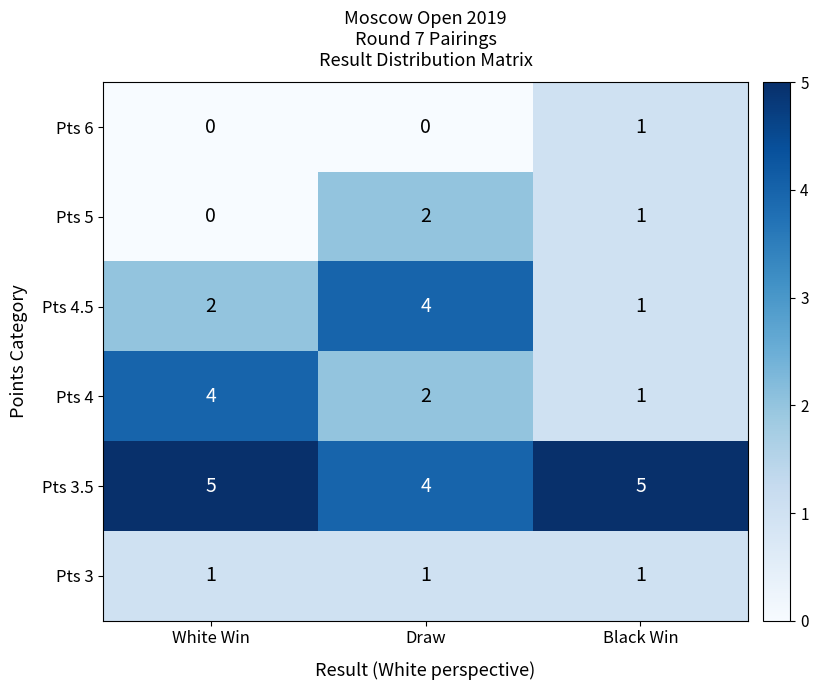

Which series has the largest total across all categories?

Pts 3.5